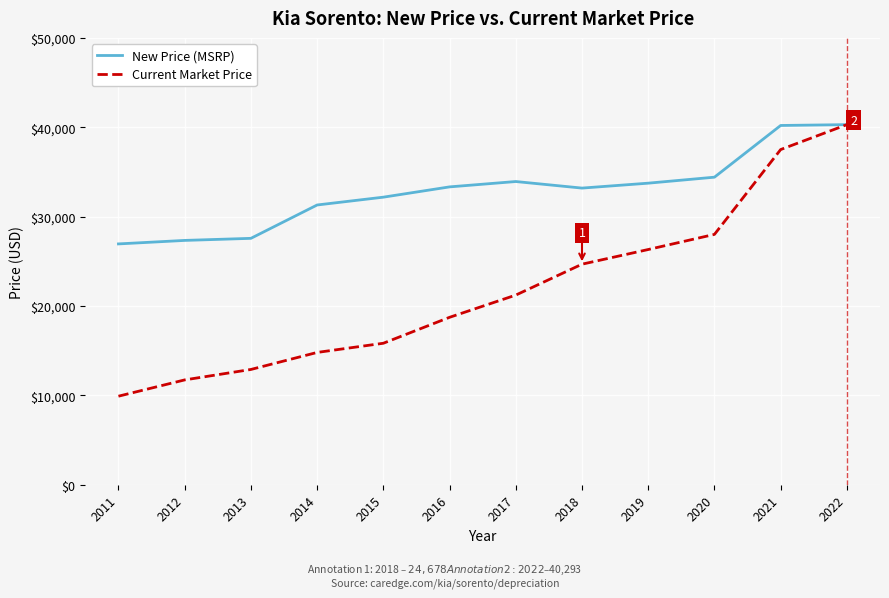

At 2011, list the series in order from largest to smallest.

New Price (MSRP), Current Market Price